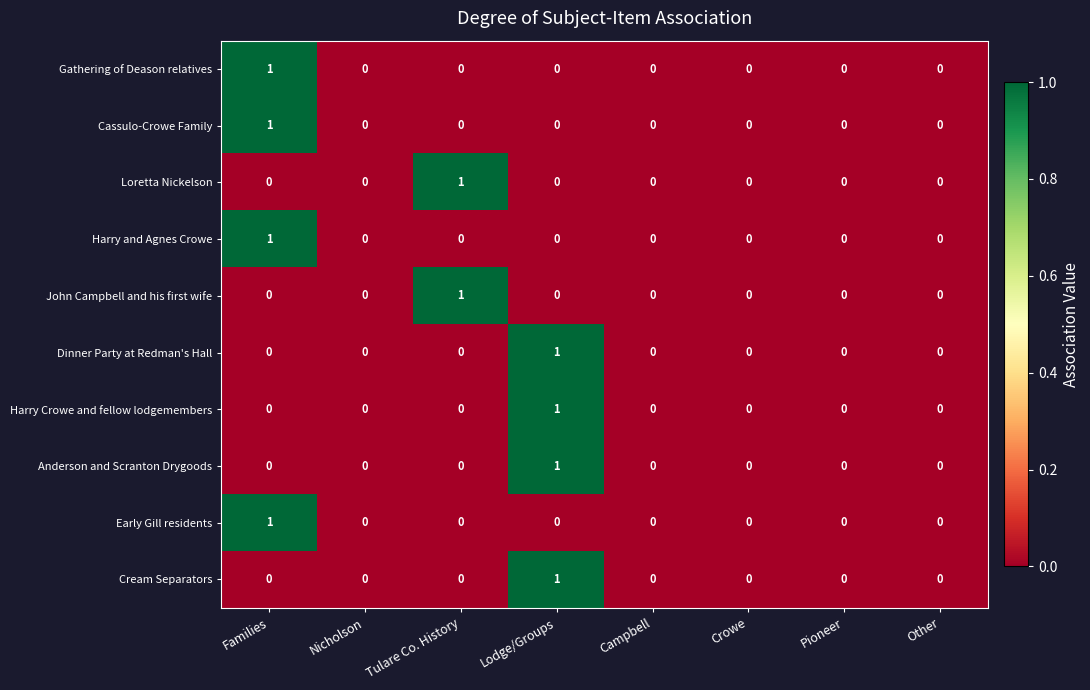

Is it true that Loretta Nickelson equals 1 at Pioneer?

False